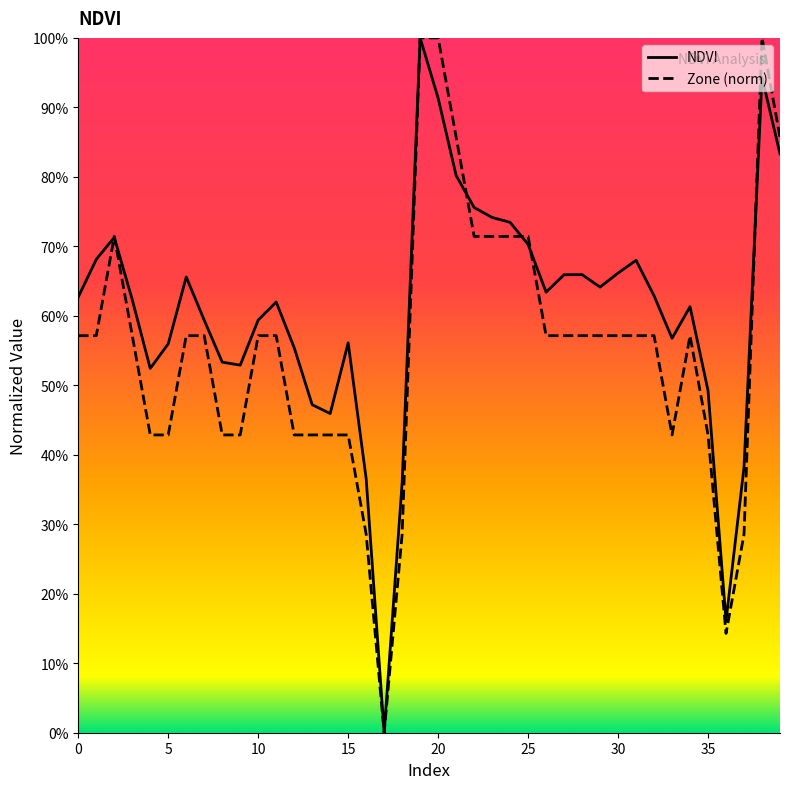

What are all the series names shown in the legend?

NDVI, Zone (norm)